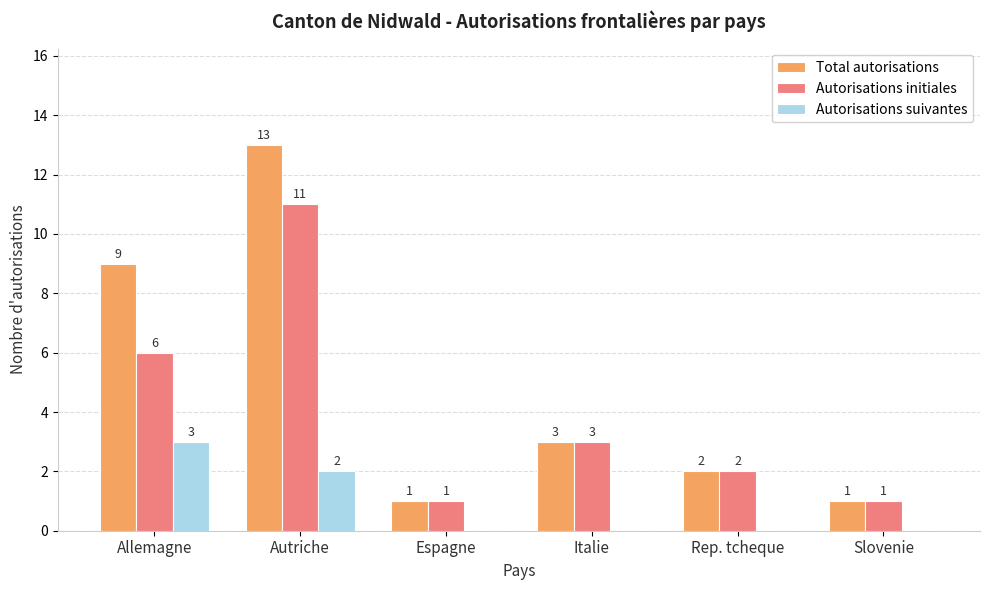

Reading left to right, list all the values displayed in this chart.

Total autorisations: 9	13	1	3	2	1
Autorisations initiales: 6	11	1	3	2	1
Autorisations suivantes: 3	2	0	0	0	0